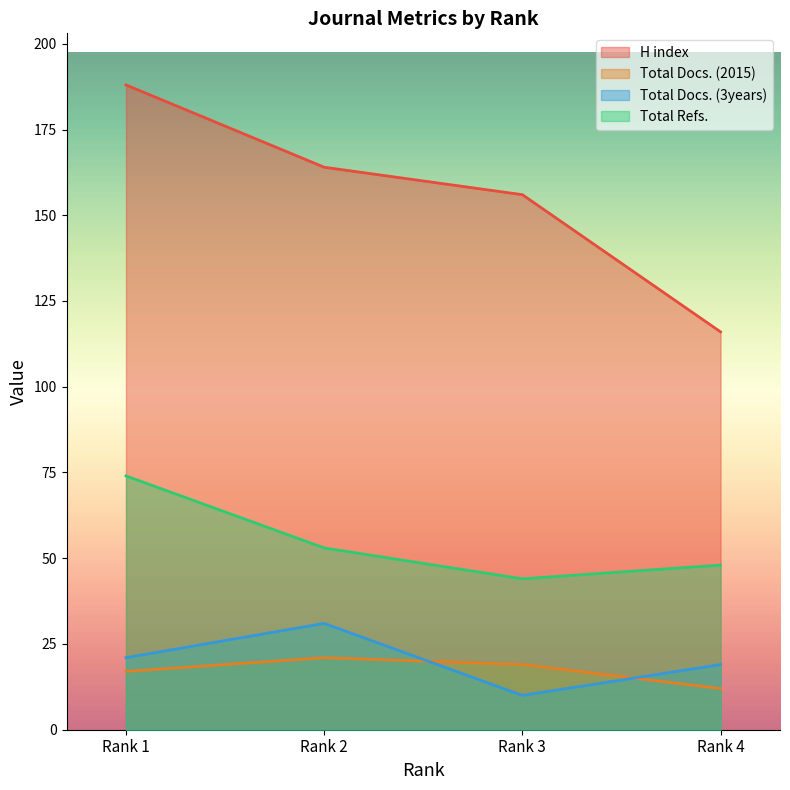

At which category is the sum across all series the highest?

Rank 1